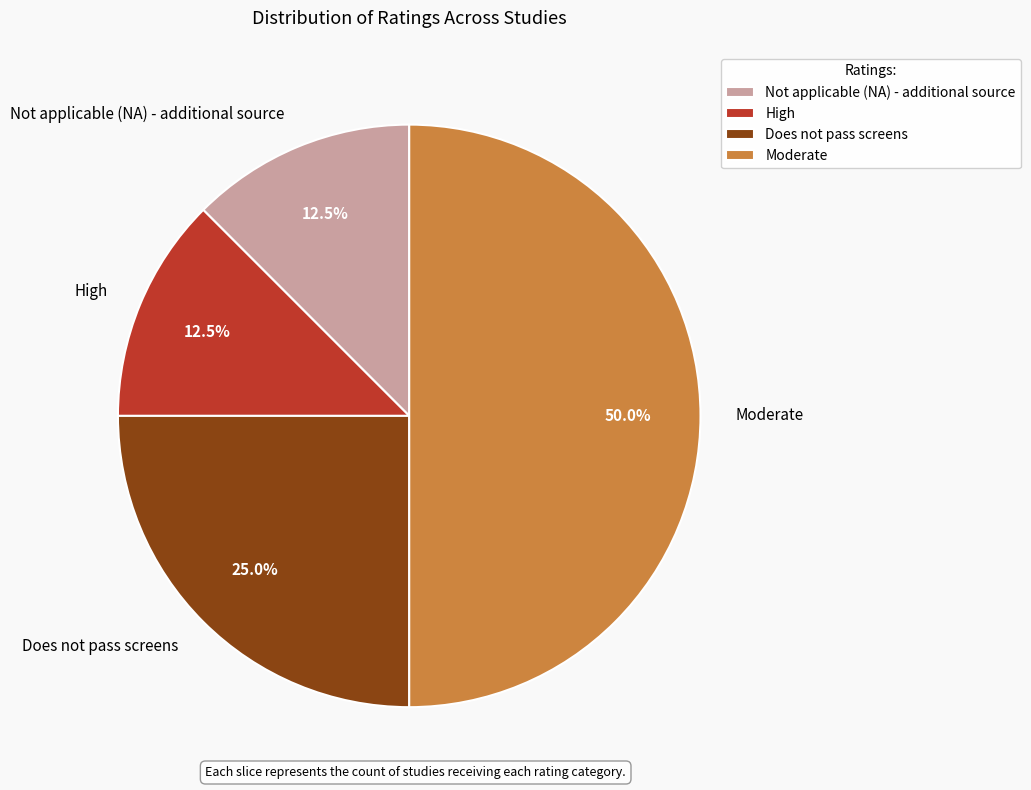

Does High represent more than half of the total?

No